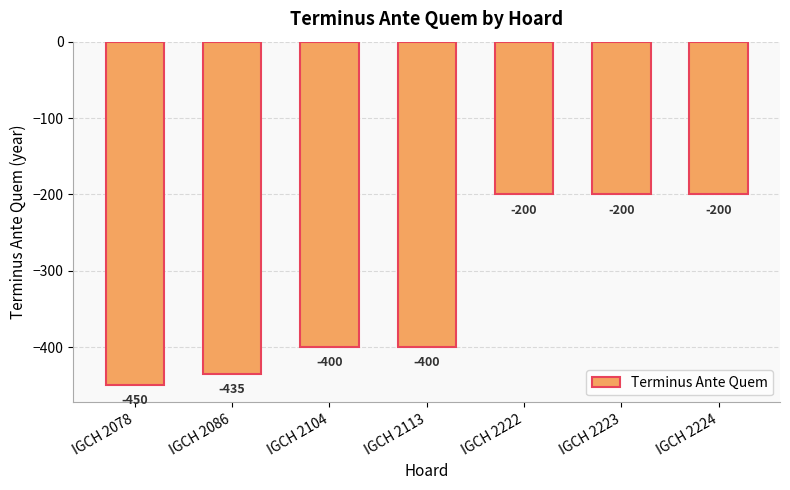

What is the sum of all values?

-2285